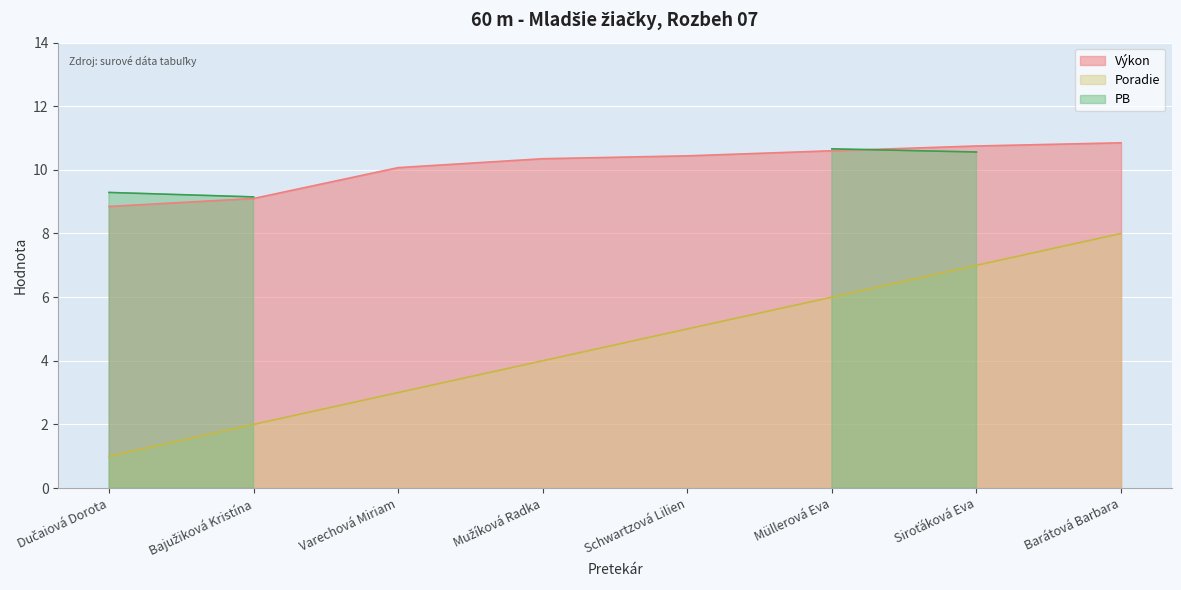

The value of Poradie at Schwartzová Lilien is 8.4. True or false?

False